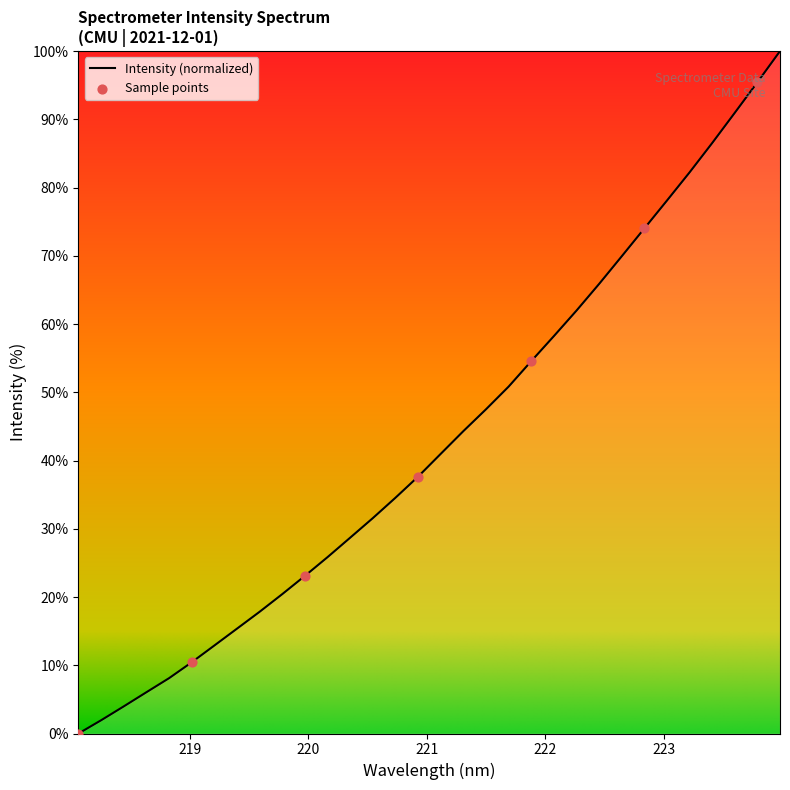

What is the difference between the maximum and minimum values?

100.0